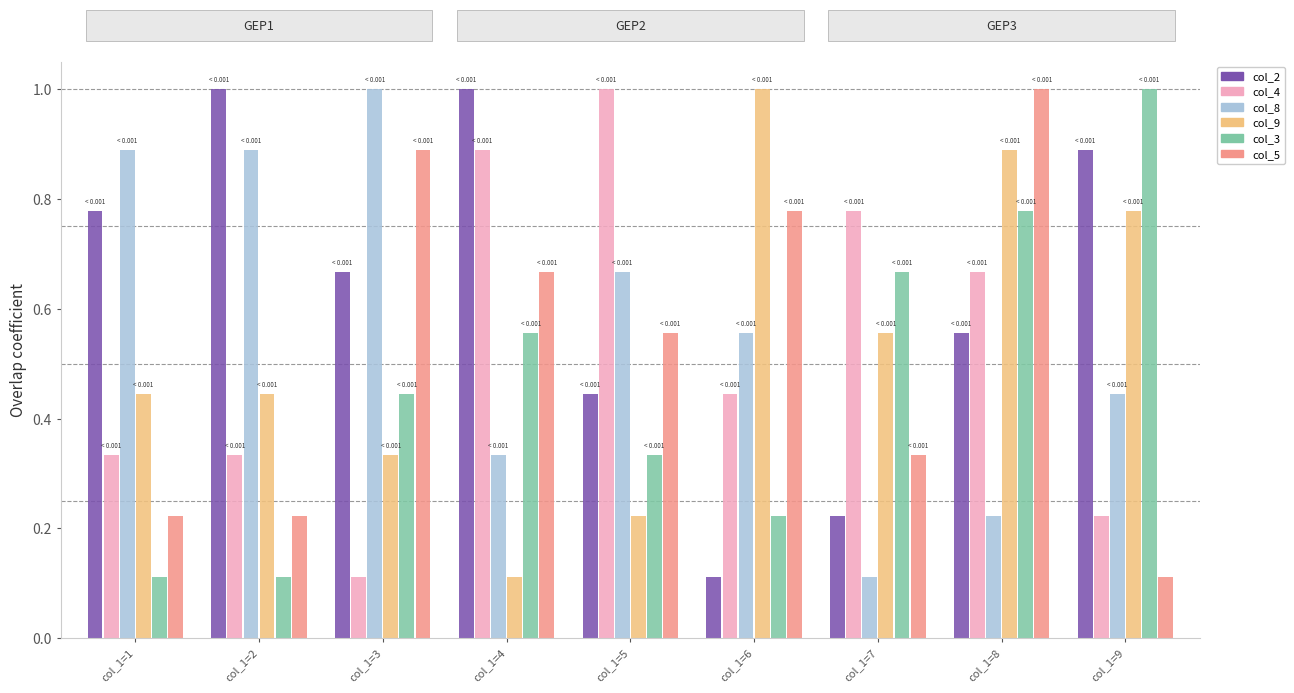

At col_1=1, list the series in order from largest to smallest.

col_8, col_2, col_9, col_4, col_5, col_3